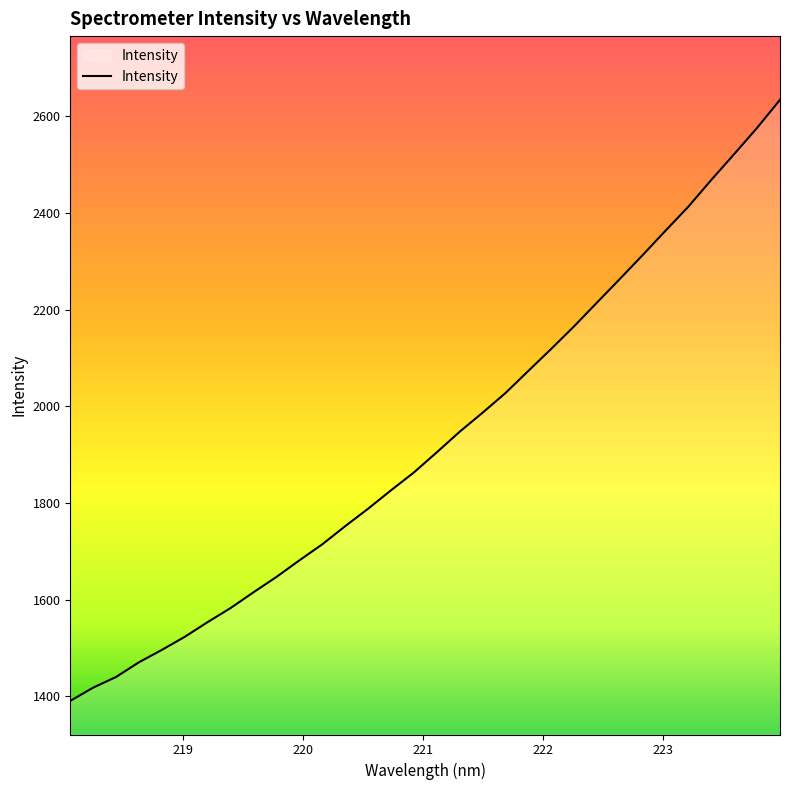

Does the chart have visible grid lines?

No